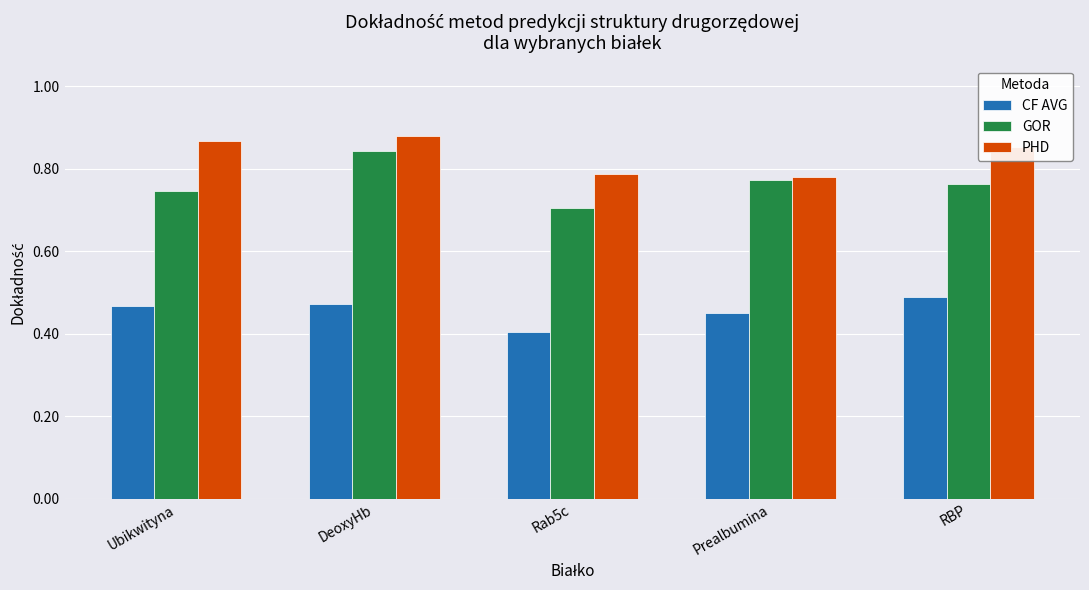

True or false: CF AVG has a value of 0.5 at Ubikwityna.

True